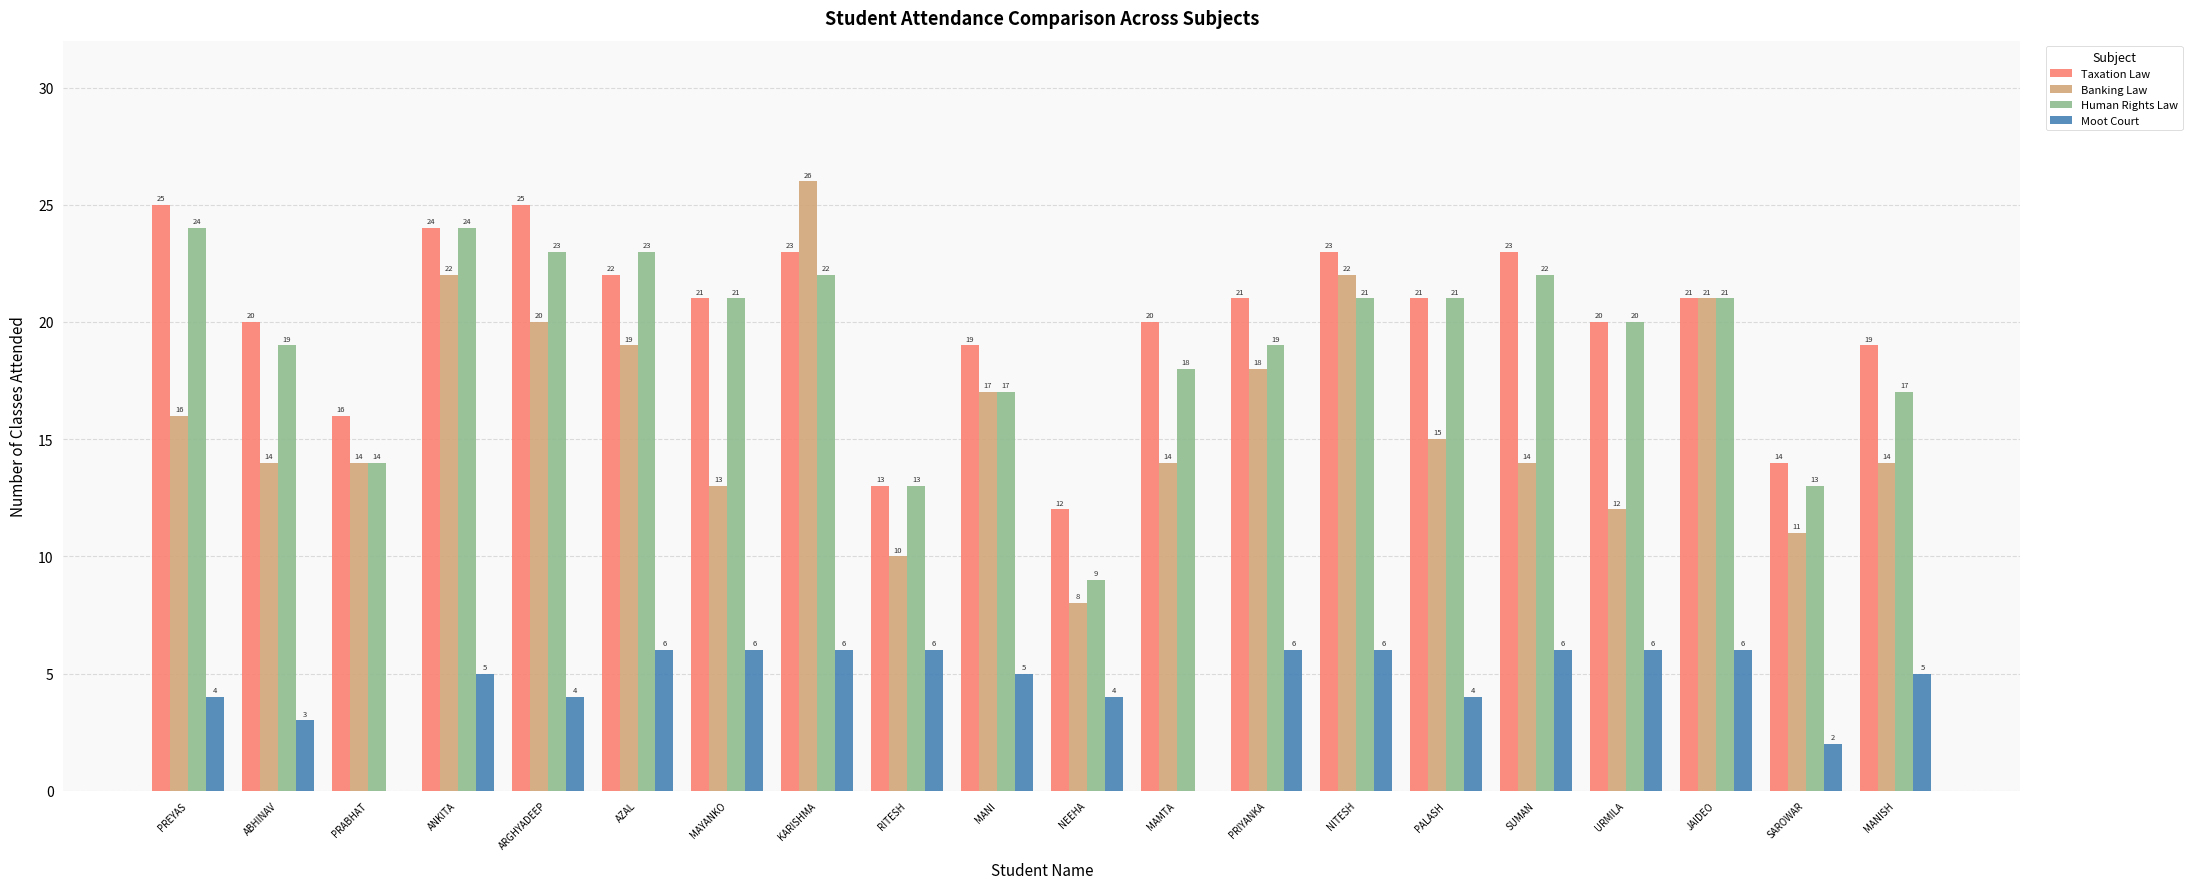

What is the total value across all series at MANISH?

55